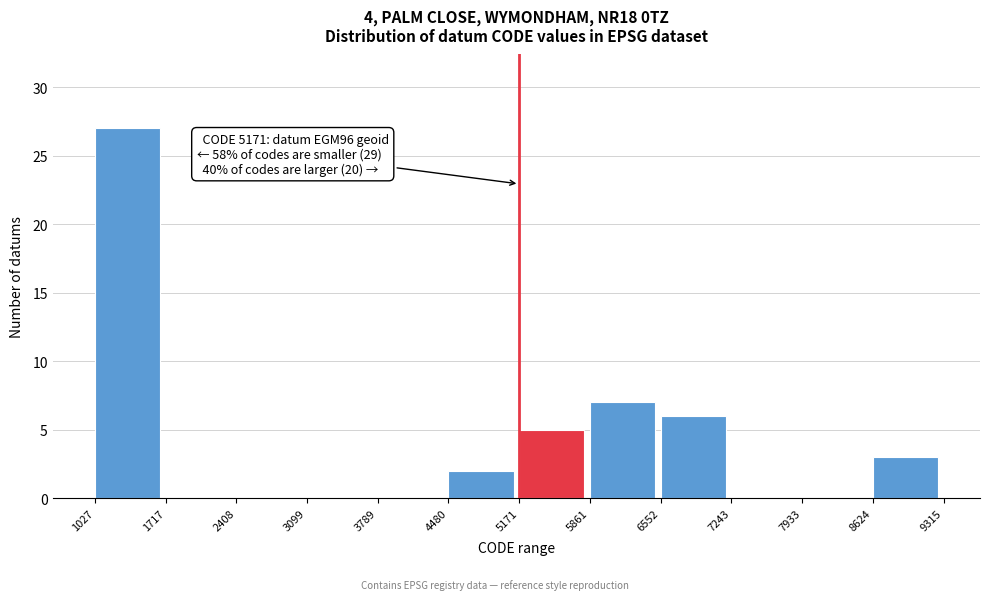

Over which range of the x-axis is the bar tallest?

1027 to 1717